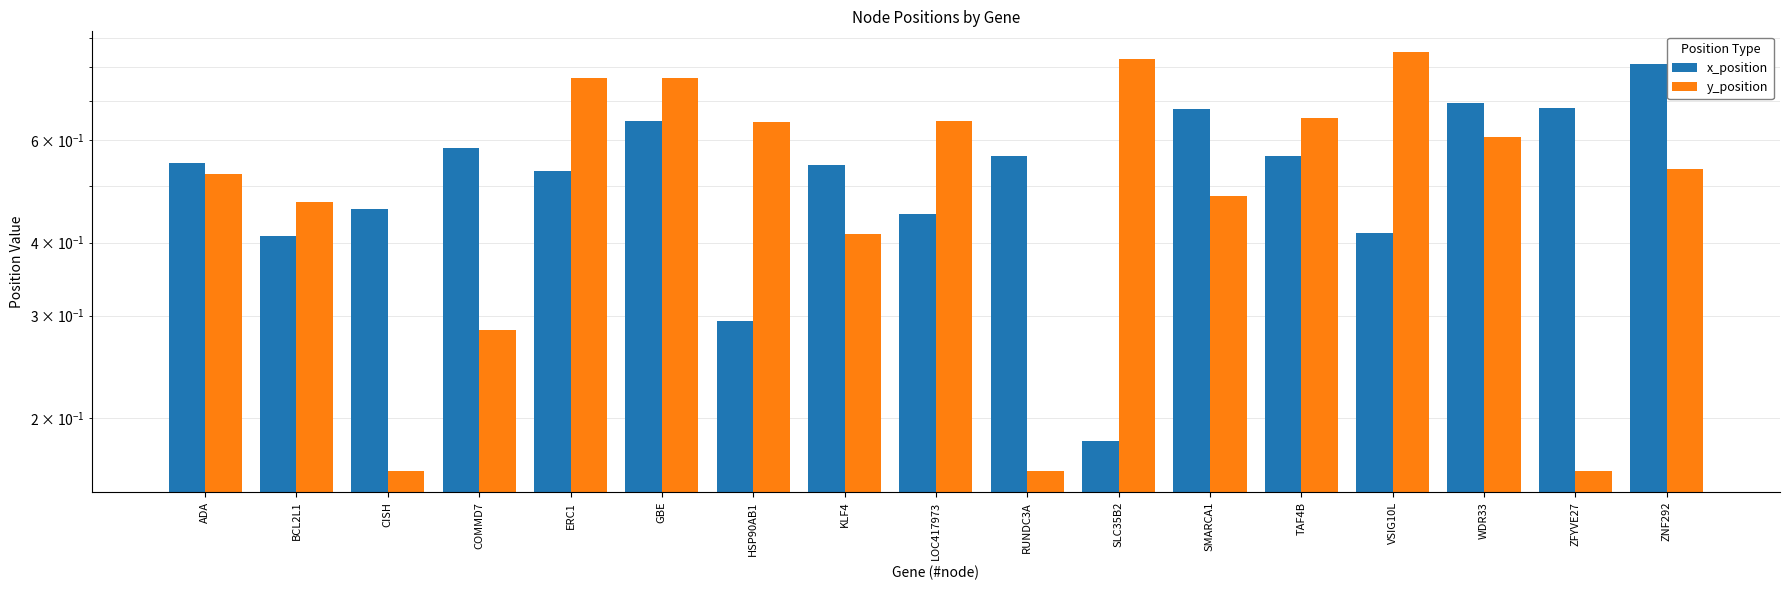

What position from the left is BCL2L1?

2